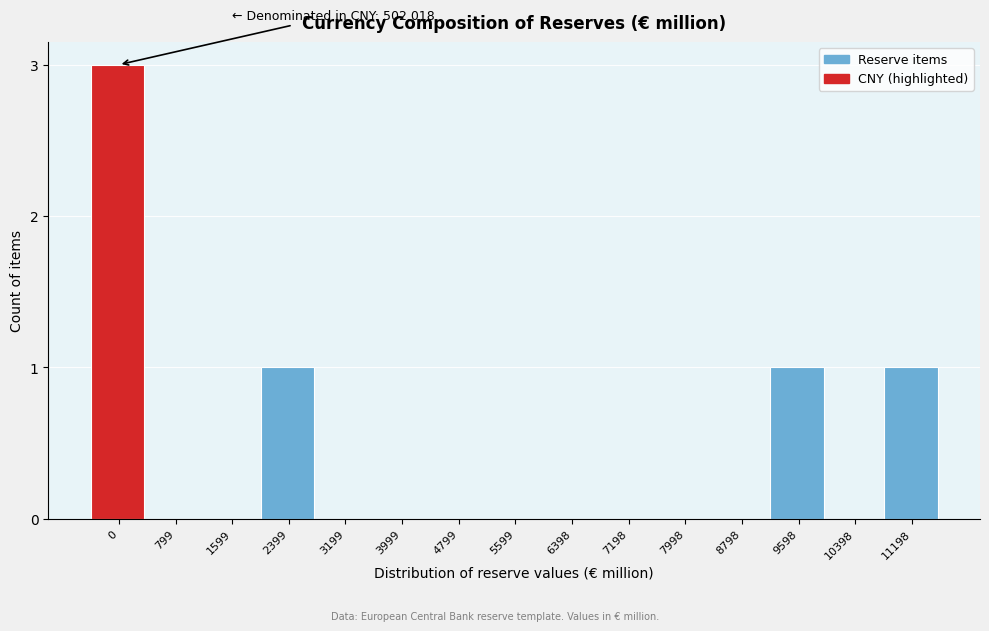

Reading left to right, what are all the values shown in this chart?

0=3	799=0	1599=0	2399=1	3199=0	3999=0	4799=0	5599=0	6398=0	7198=0	7998=0	8798=0	9598=1	10398=0	11198=1